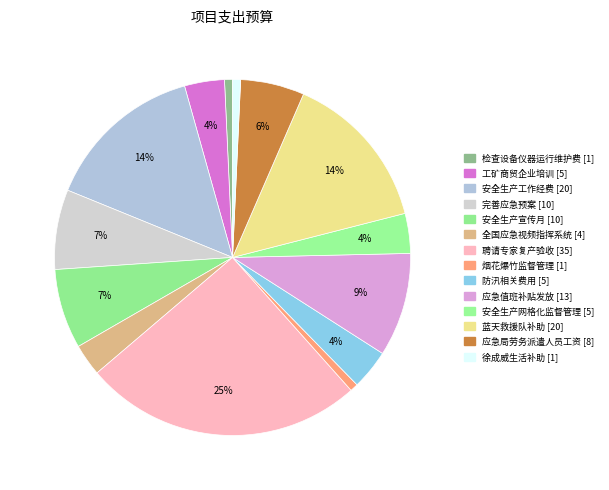

The 检查设备仪器运行维护费 slice represents 11% of the pie. True or false?

False